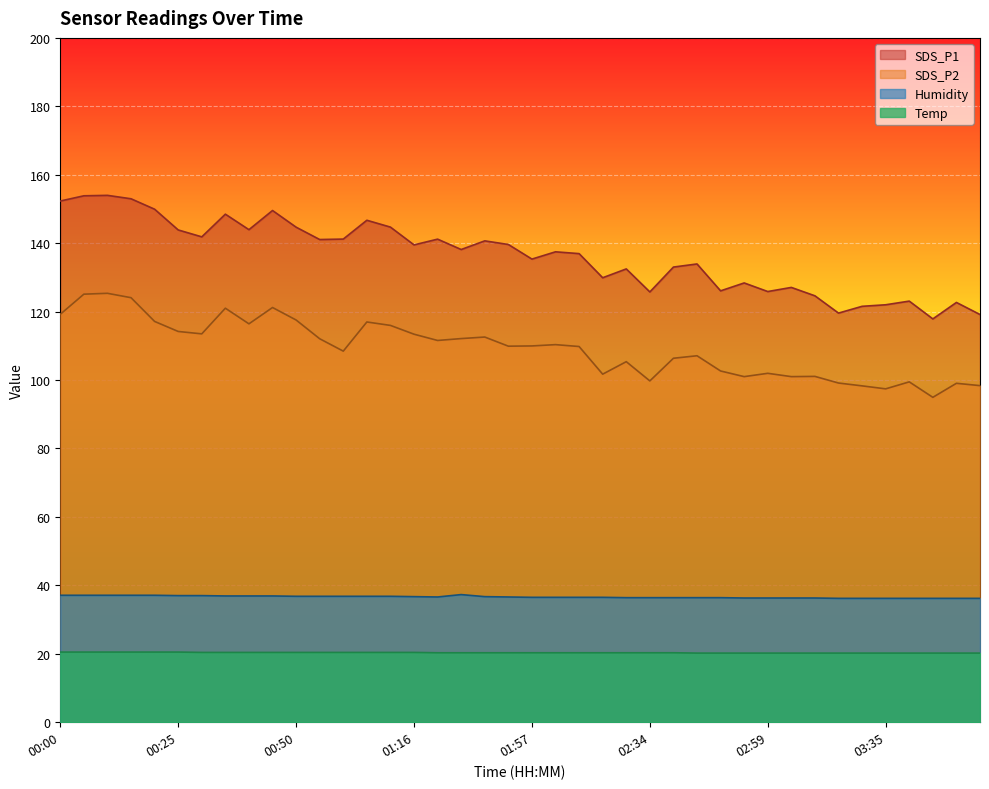

What is the sum of all SDS_P2 values?

4372.6